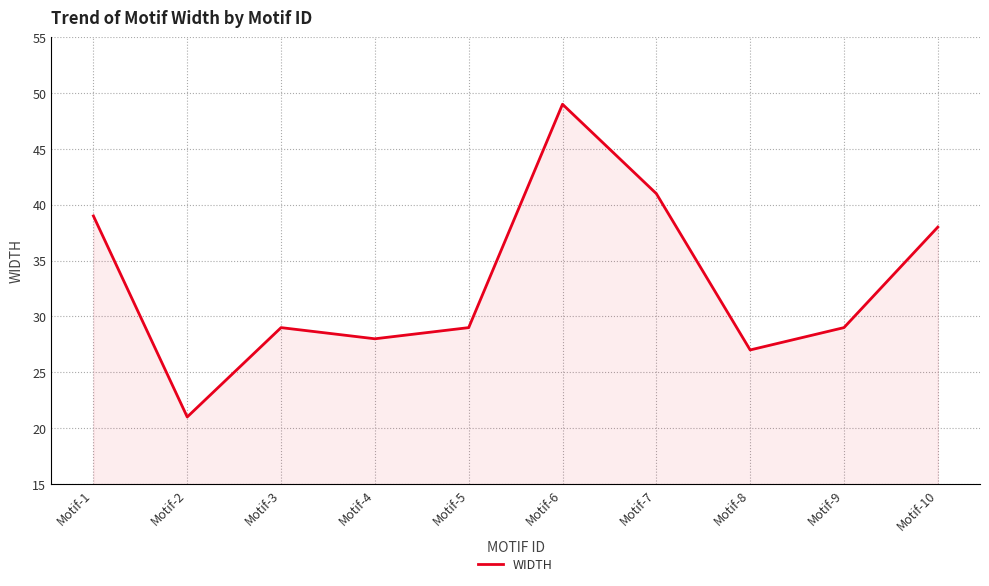

True or false: the data has more than 0 interior local peaks.

True